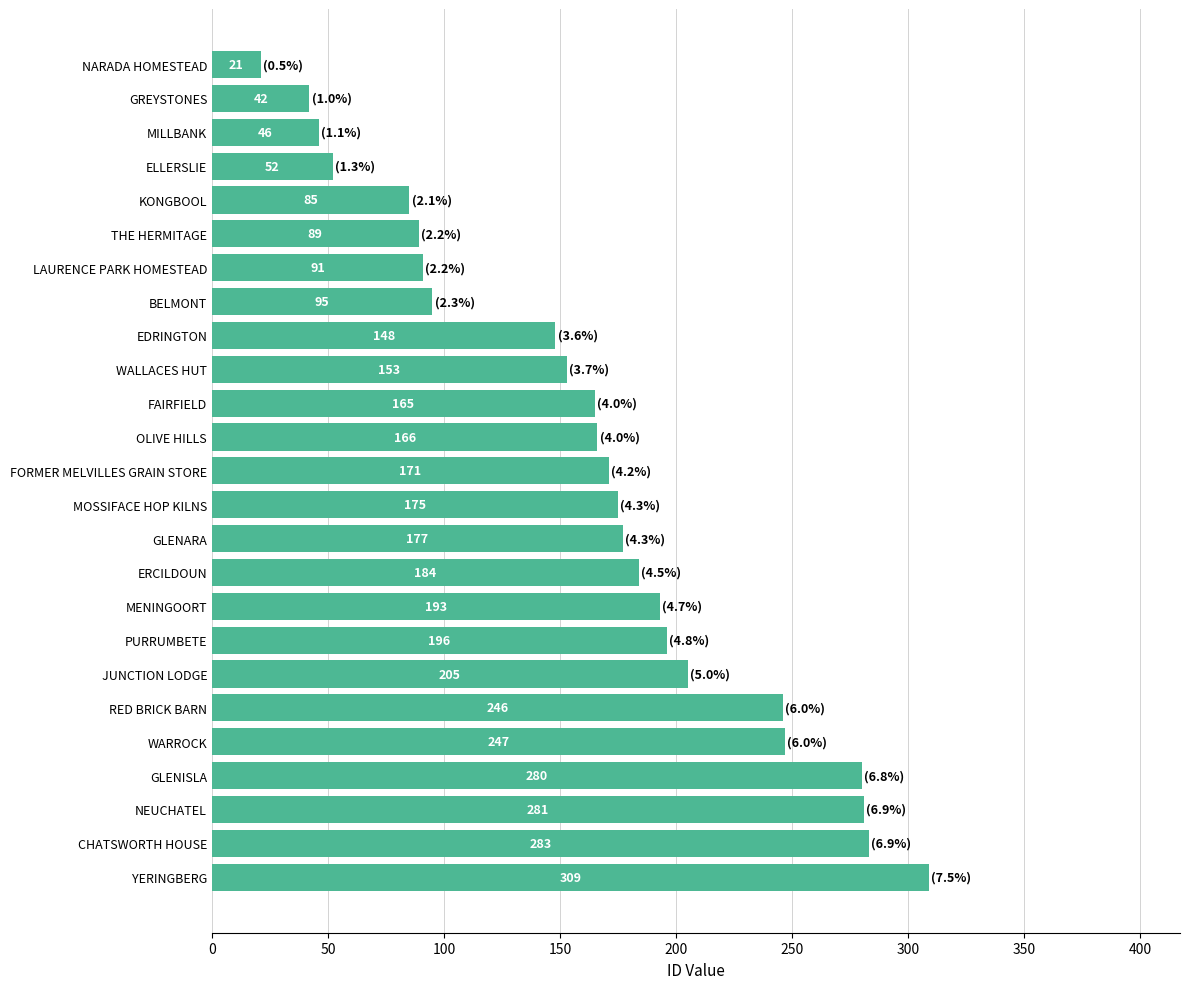

The chart shows a value of 107 at ERCILDOUN. True or false?

False